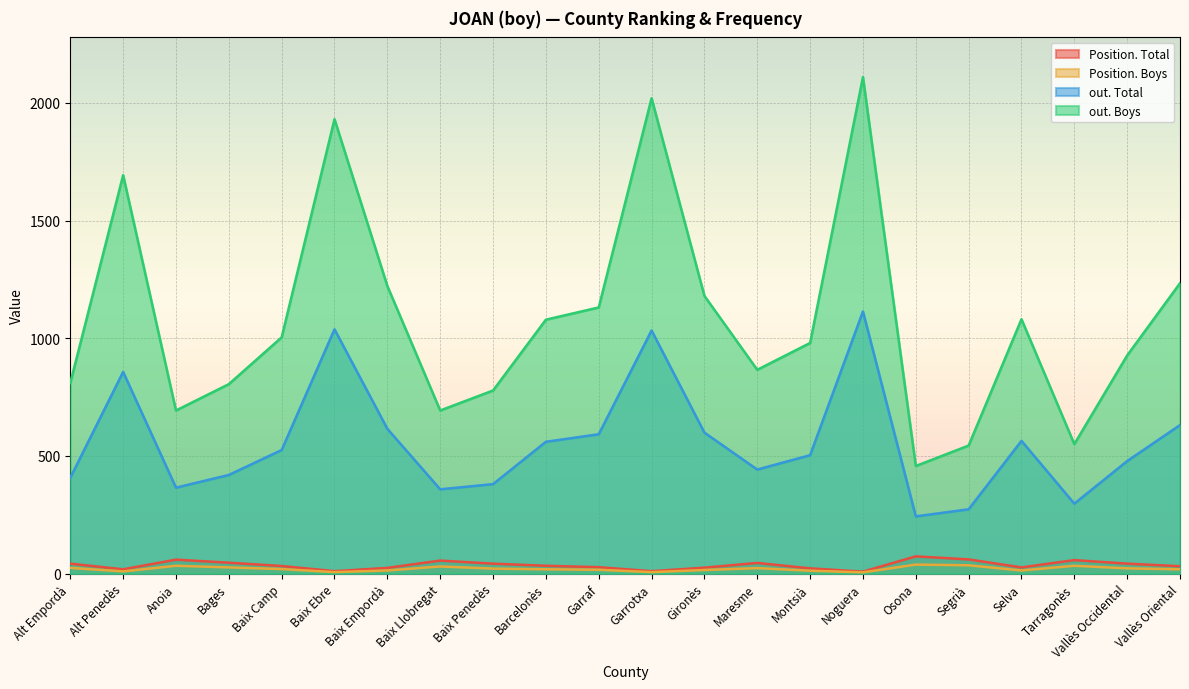

What is the difference between the second highest and minimum values in the Position. Total series?

52